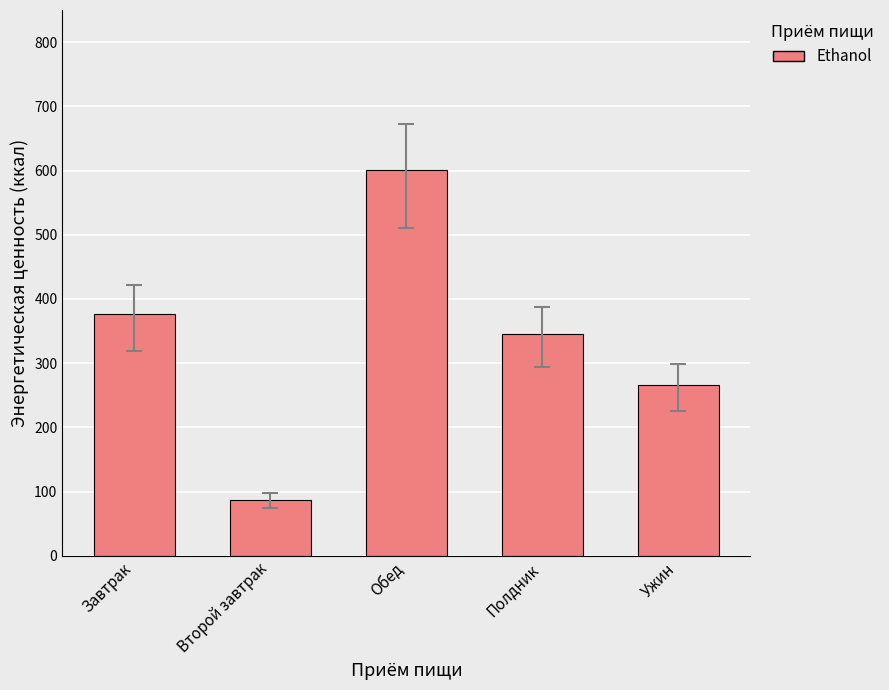

Rank the categories by value from lowest to highest.

Второй завтрак, Ужин, Полдник, Завтрак, Обед